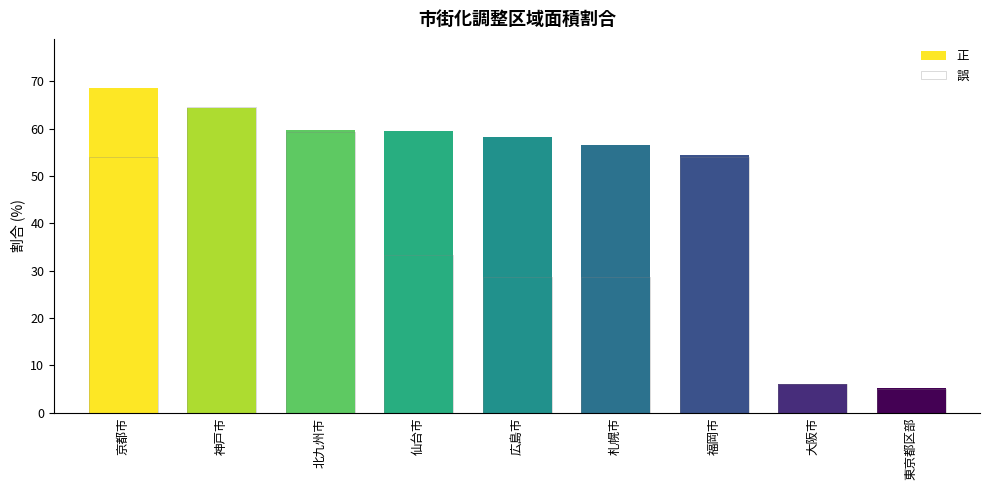

Which has a higher value, 東京都区部 or 札幌市?

札幌市